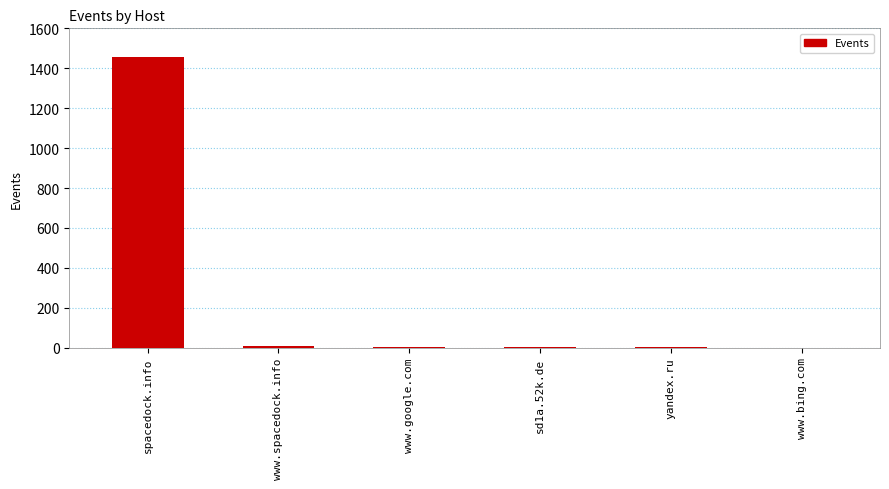

The value at spacedock.info is 1456. True or false?

True